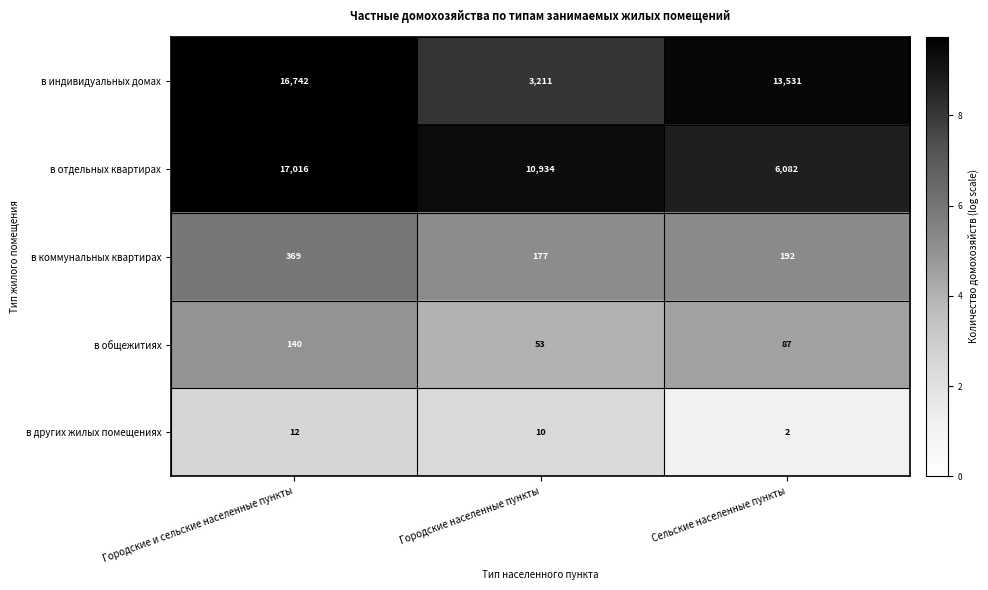

At how many categories does at least one series exceed 9?

3